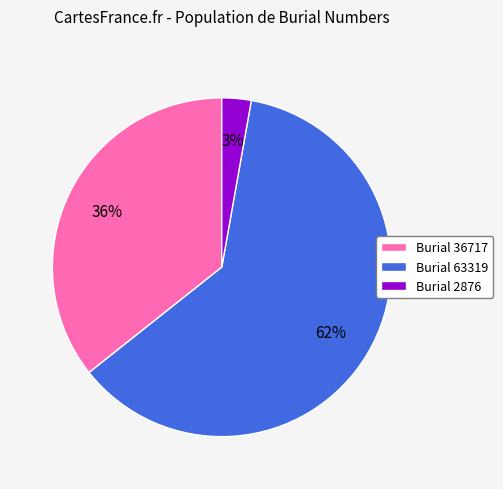

To the nearest percent, what portion does Burial 36717 represent?

36%